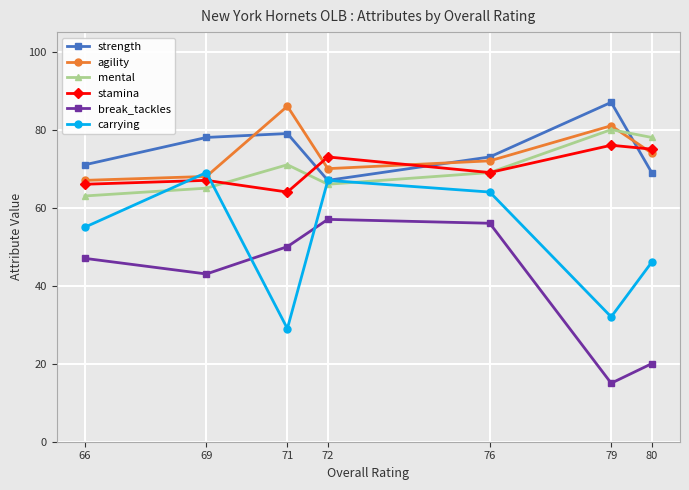

What is the minimum value for strength?

67